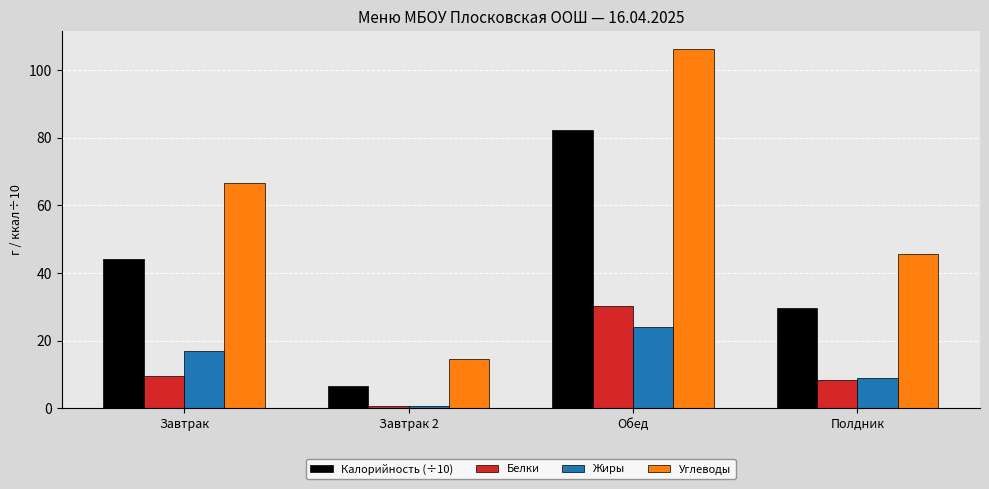

Rank the categories by Углеводы value from highest to lowest.

Обед, Завтрак, Полдник, Завтрак 2